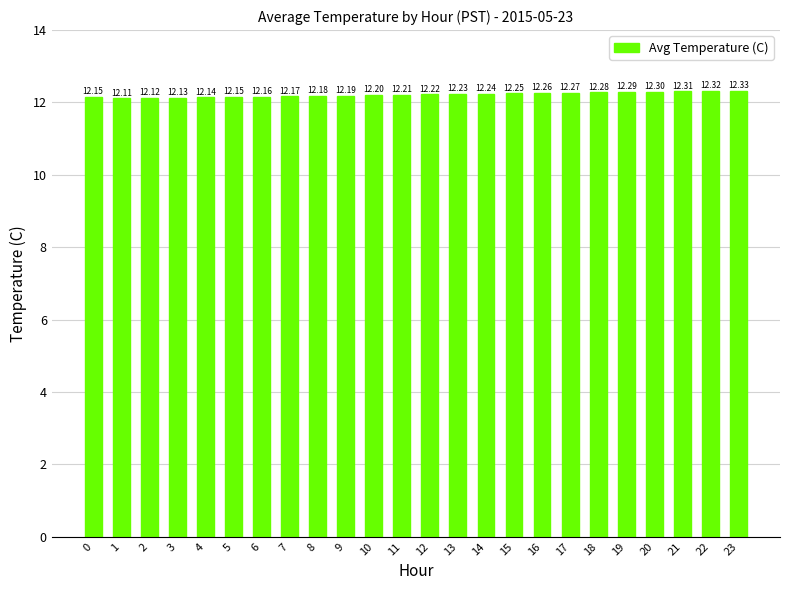

What is the sum of all values?

293.2